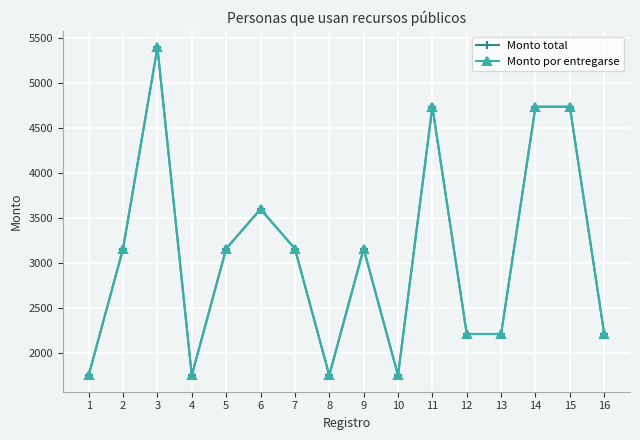

Reading right to left, transcribe all the data shown in this chart.

Monto total: 16=2210	15=4740	14=4740	13=2210	12=2210	11=4740	10=1750	9=3160	8=1750	7=3160	6=3600	5=3160	4=1750	3=5400	2=3160	1=1750
Monto por entregarse: 16=2210	15=4740	14=4740	13=2210	12=2210	11=4740	10=1750	9=3160	8=1750	7=3160	6=3600	5=3160	4=1750	3=5400	2=3160	1=1750